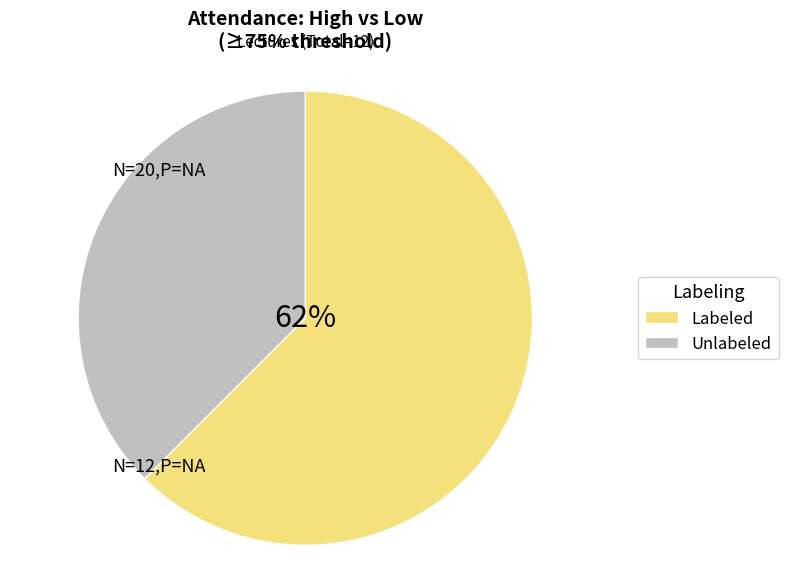

Count the number of slices in the pie.

2